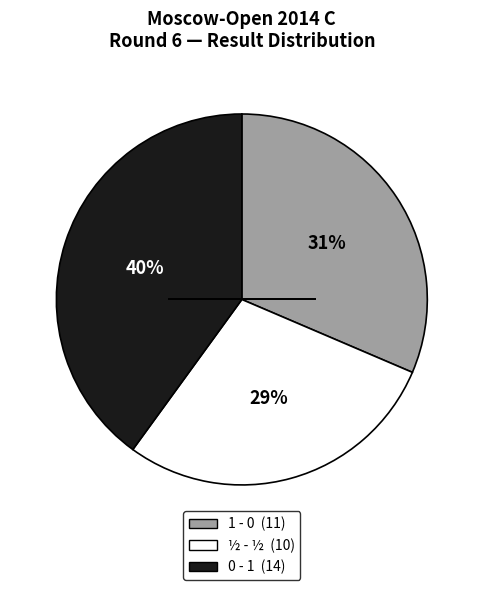

True or false: ½ - ½ accounts for 20% of the total.

False